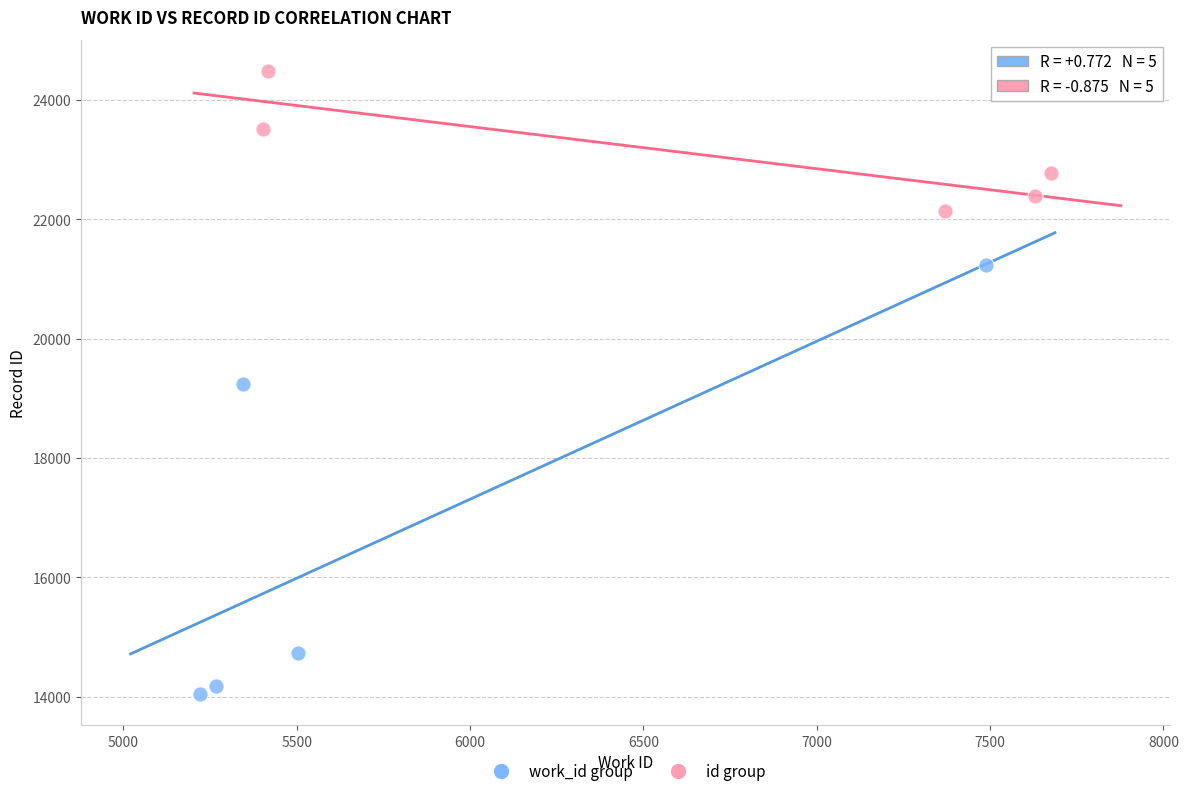

Which series reaches the minimum Y coordinate?

work_id group